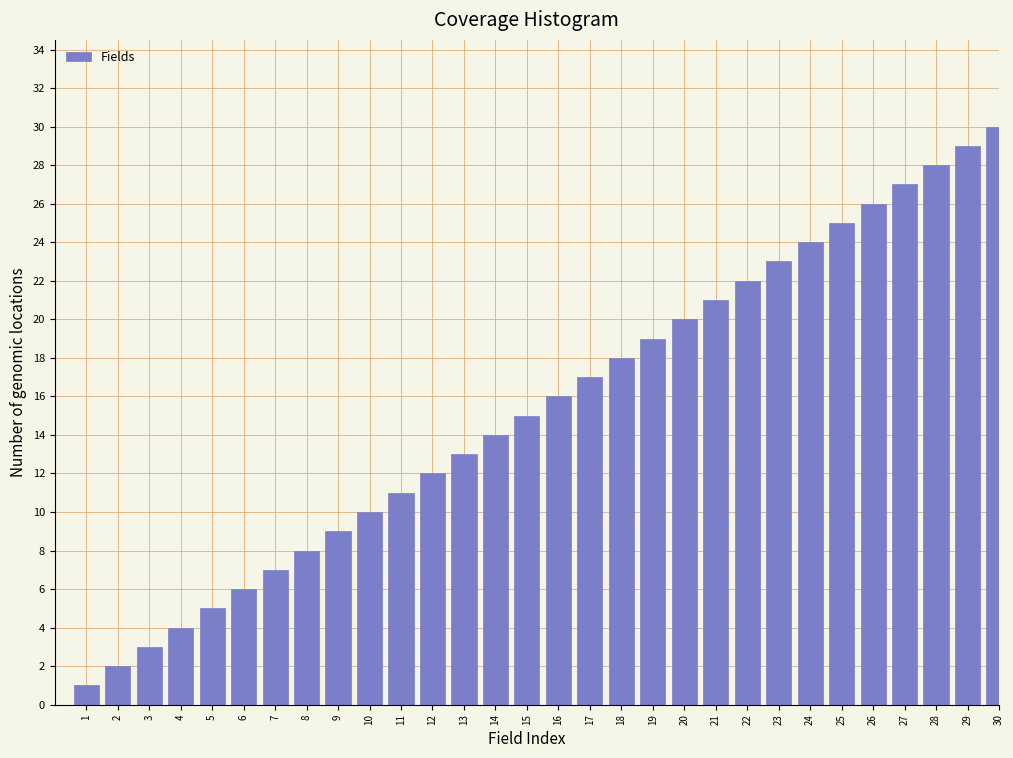

What is the maximum value shown in the chart?

30